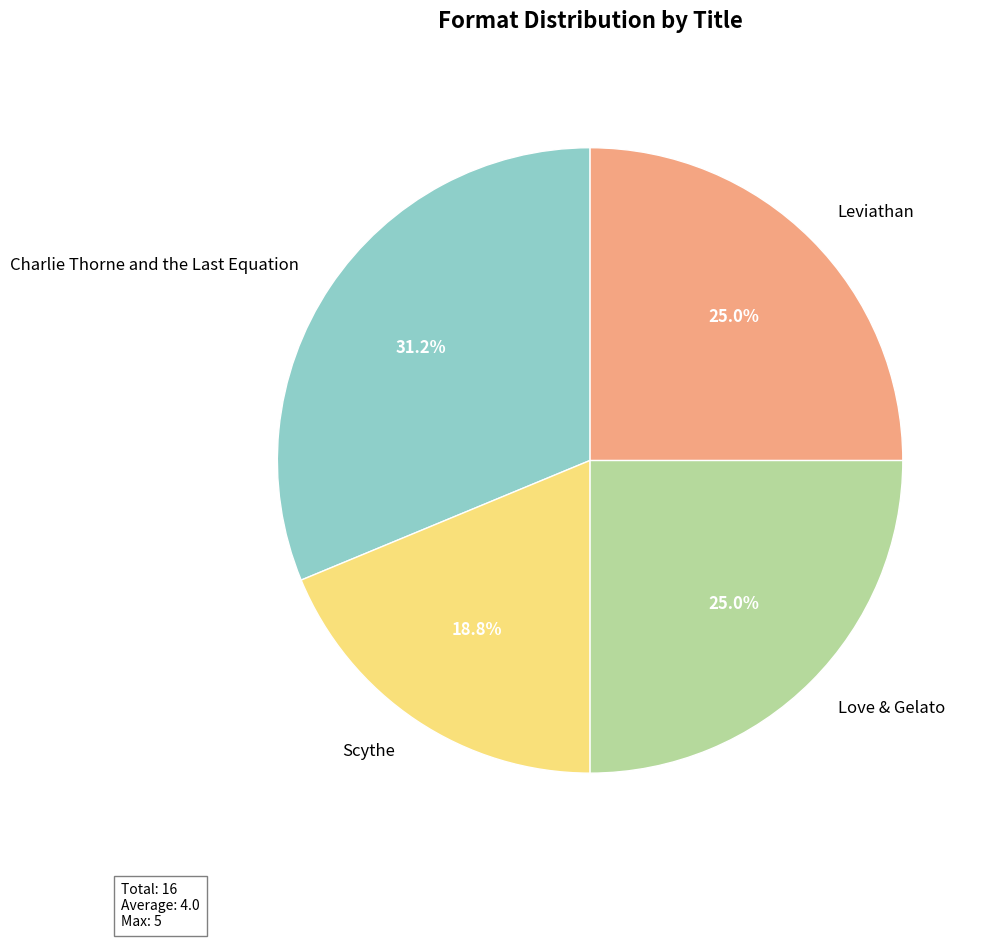

How many segments does this pie chart have?

4